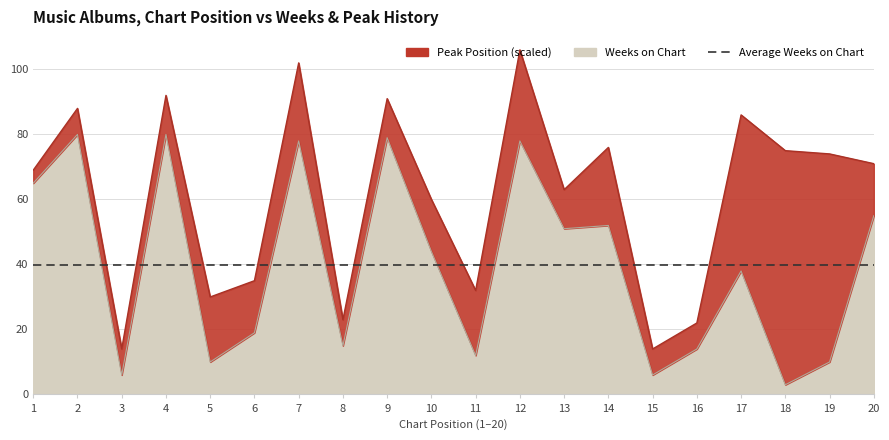

What is the difference between the maximum and second lowest values?

74